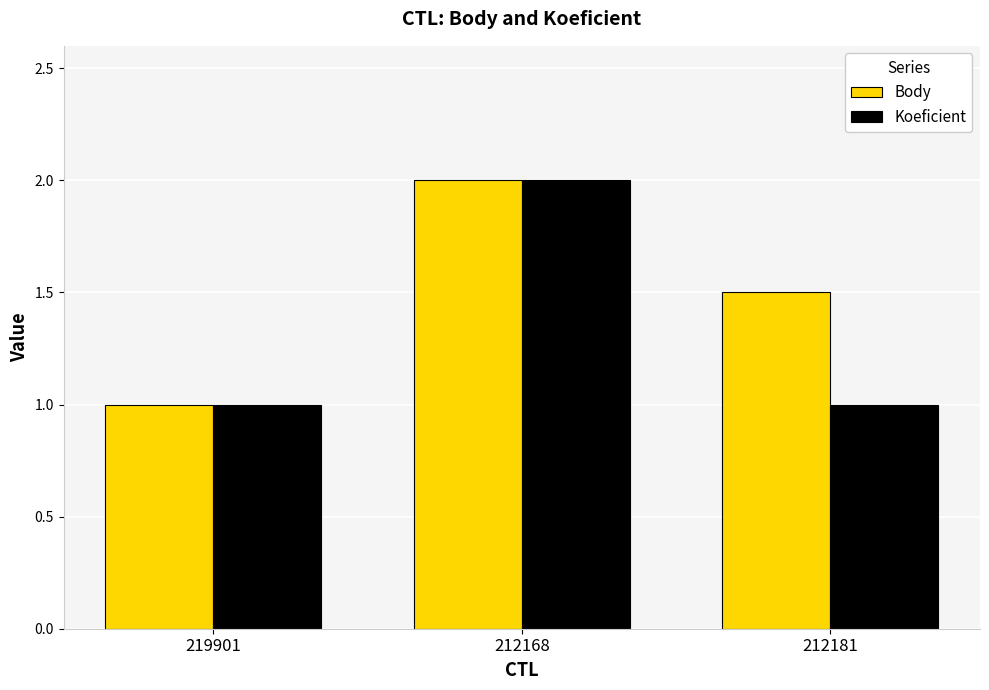

How many values in the Body series exceed 1?

2